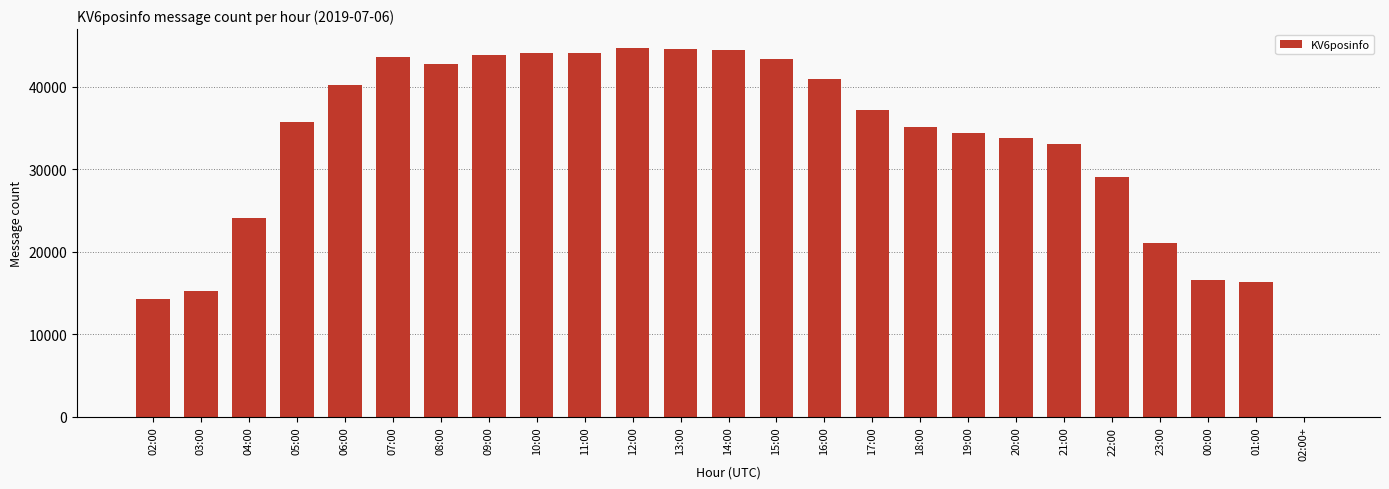

At which label is the value closest to 22374?

23:00